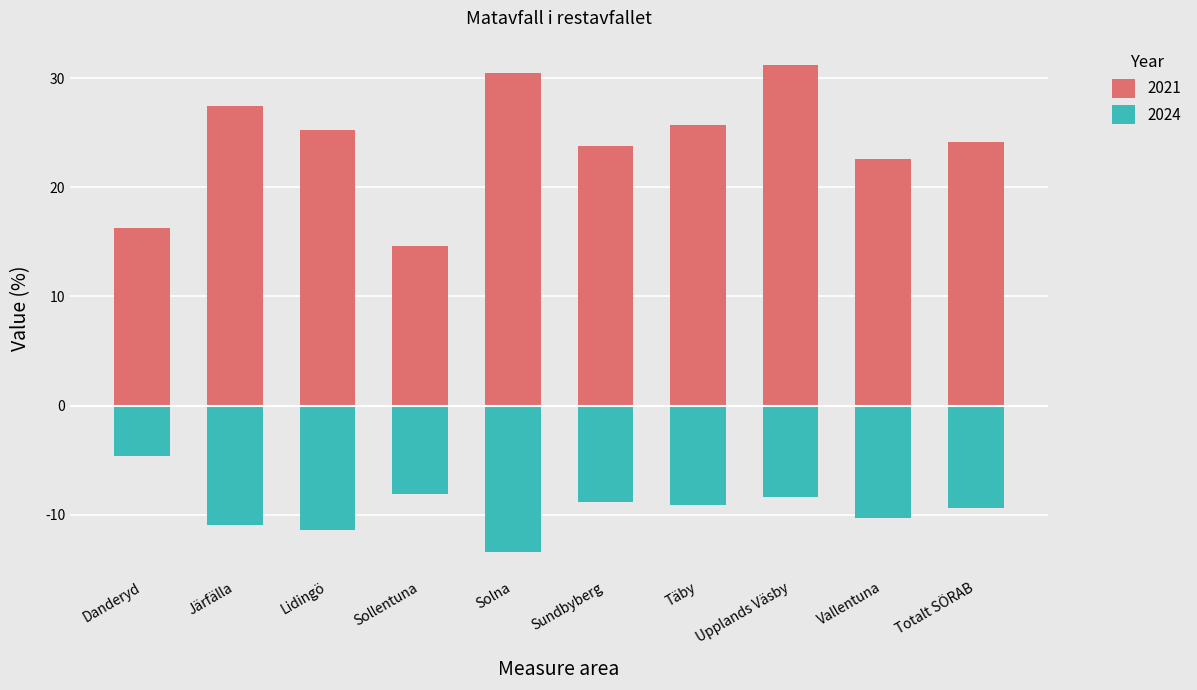

Rank the categories by 2021 value from highest to lowest.

Upplands Väsby, Solna, Järfälla, Täby, Lidingö, Totalt SÖRAB, Sundbyberg, Vallentuna, Danderyd, Sollentuna